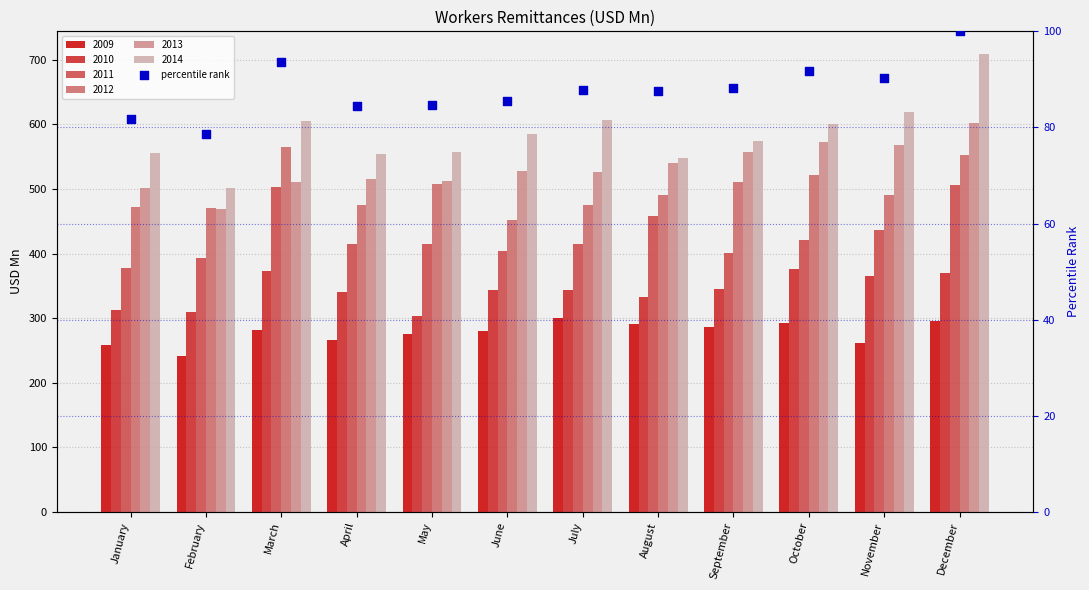

What is the change in value from May to July?

+3.2